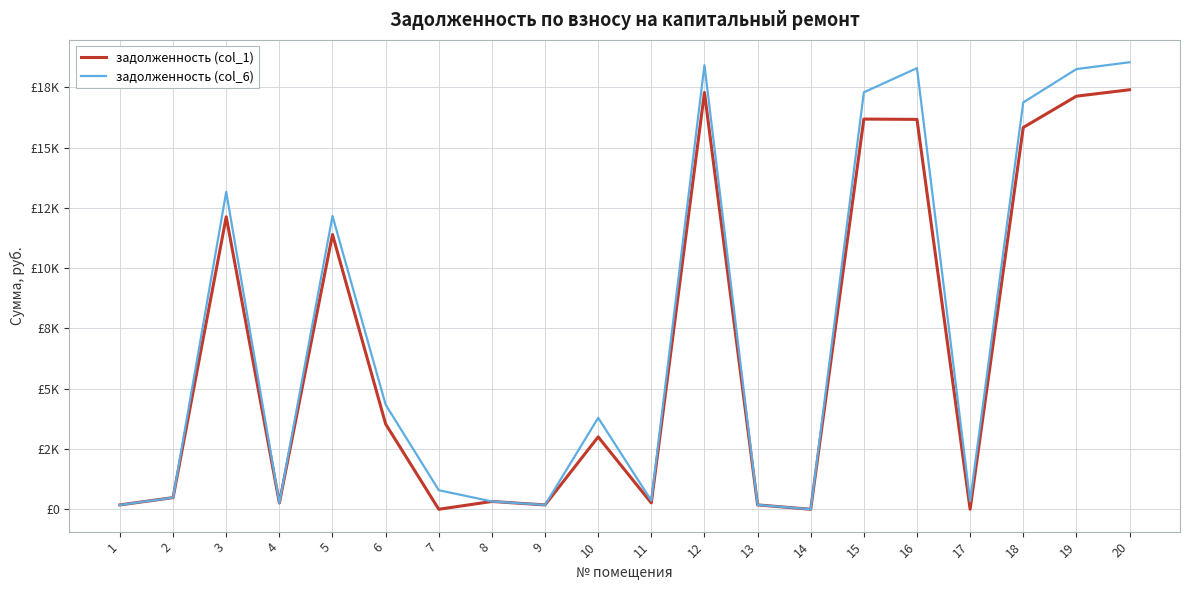

At which label is задолженность (col_1) closest to 8701?

5